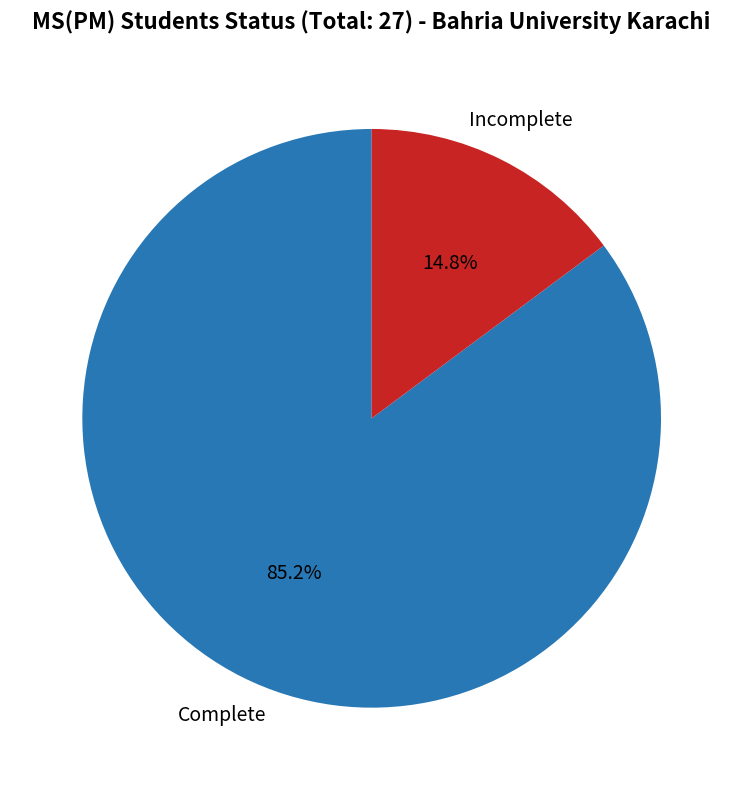

How many slices are in this pie chart?

2